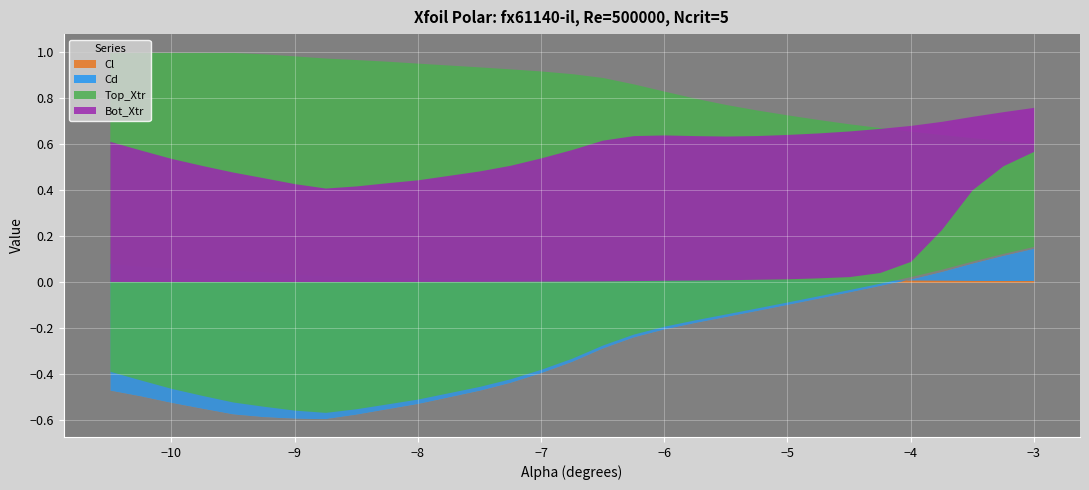

What is the difference between the maximum and minimum values in the Top_Xtr series?

0.4